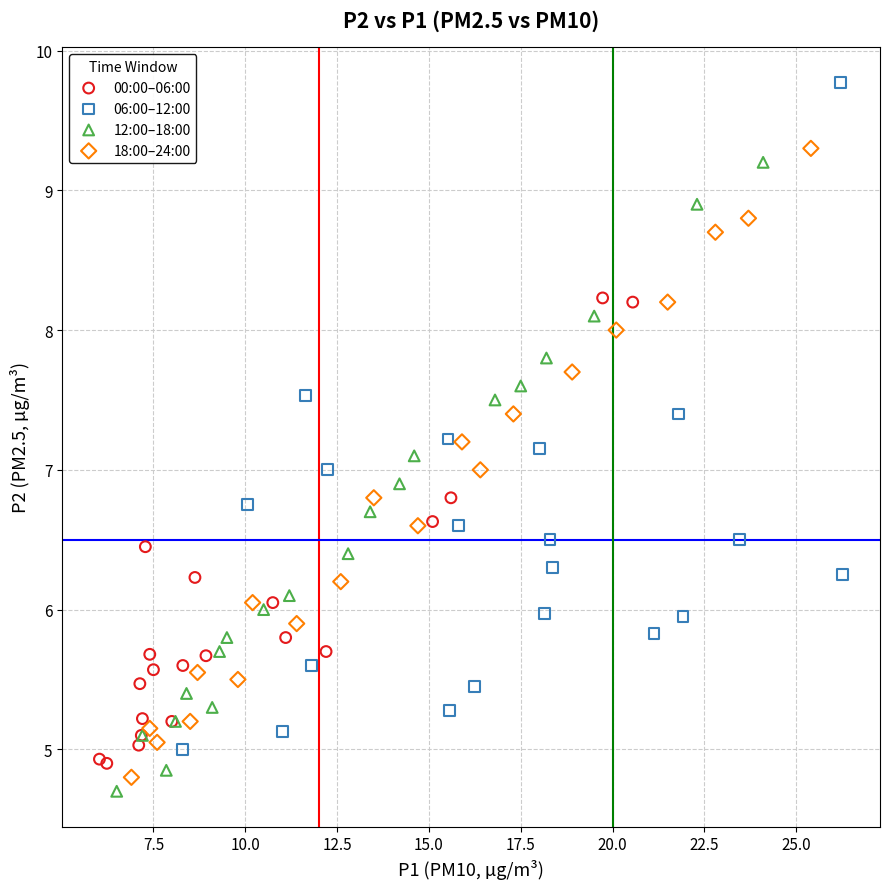

Which series contains the highest Y value?

06:00–12:00